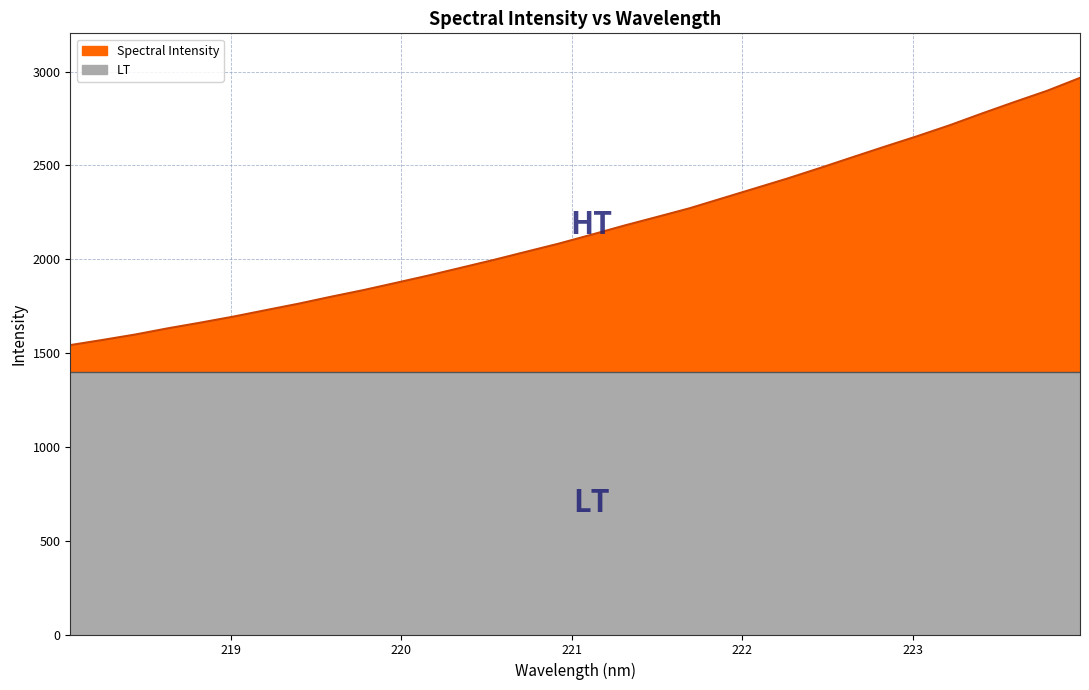

What is the label of the 28th point from the right?

218.8244